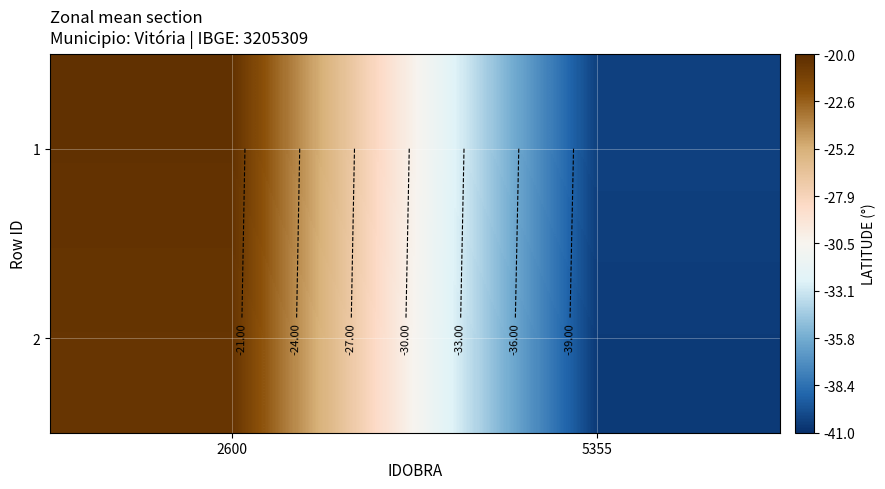

The 1 series shows -40.3 at 5355. True or false?

True